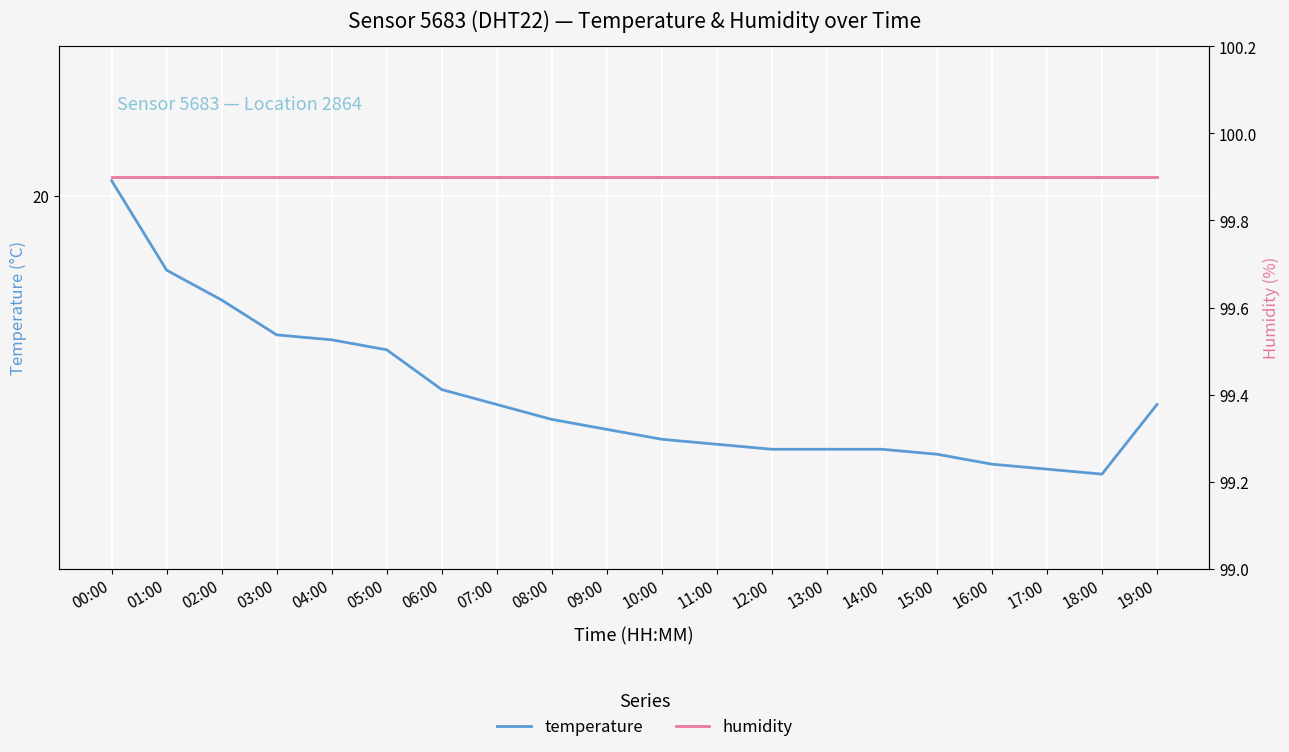

How many lines are shown in the chart?

2